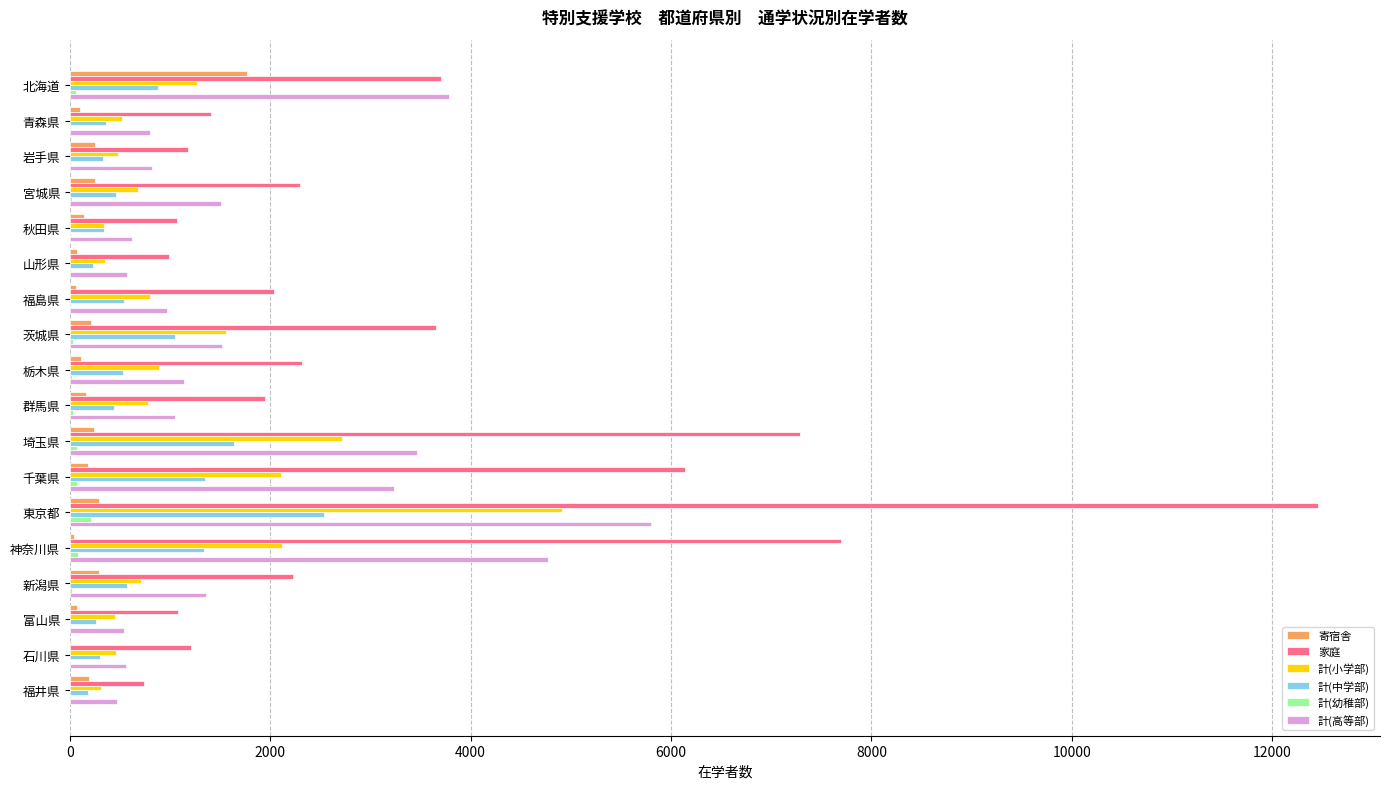

What are all the series names shown in the legend?

寄宿舎, 家庭, 計(小学部), 計(中学部), 計(幼稚部), 計(高等部)